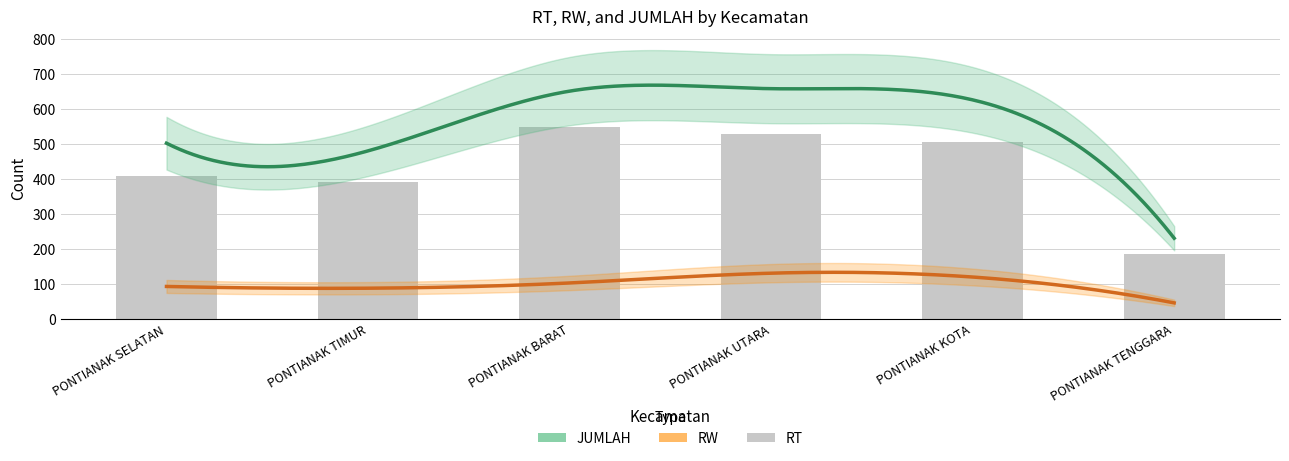

Are the bars grouped side by side (vs. stacked)?

No